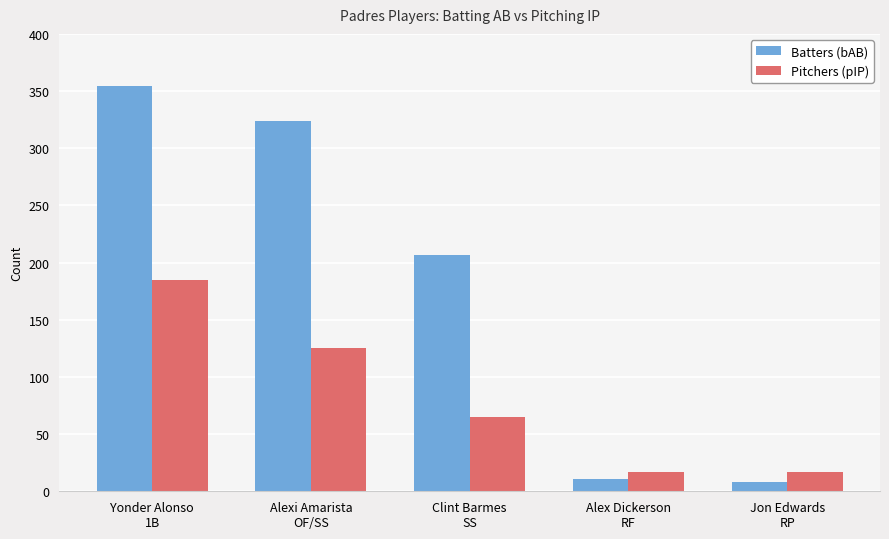

What is the smallest value displayed?

8.0